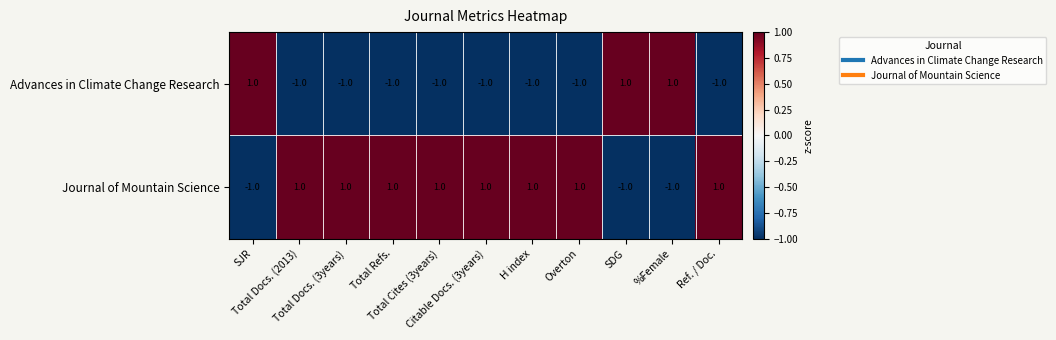

Which series has the largest total across all categories?

Journal of Mountain Science